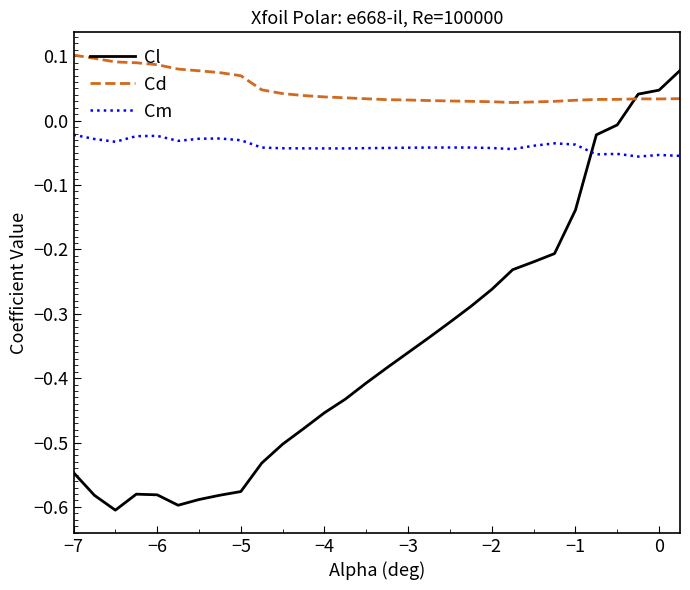

Which series has the largest total across all categories?

Cd